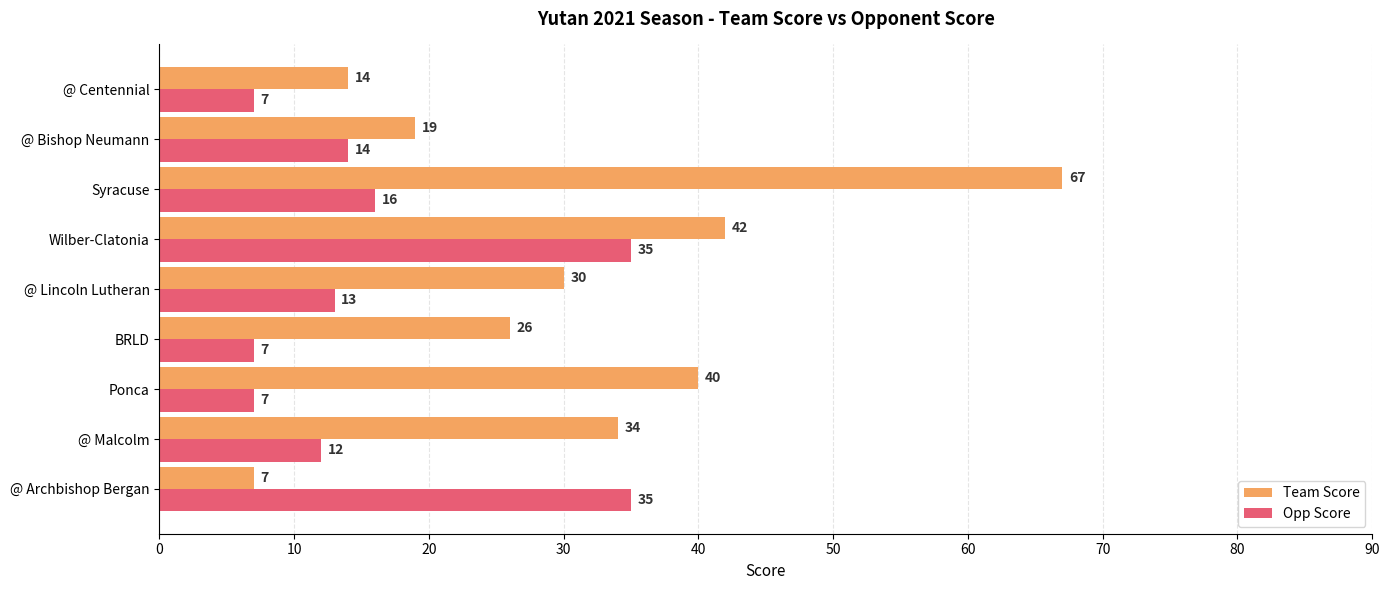

How many data points in Opp Score are less than 13?

4